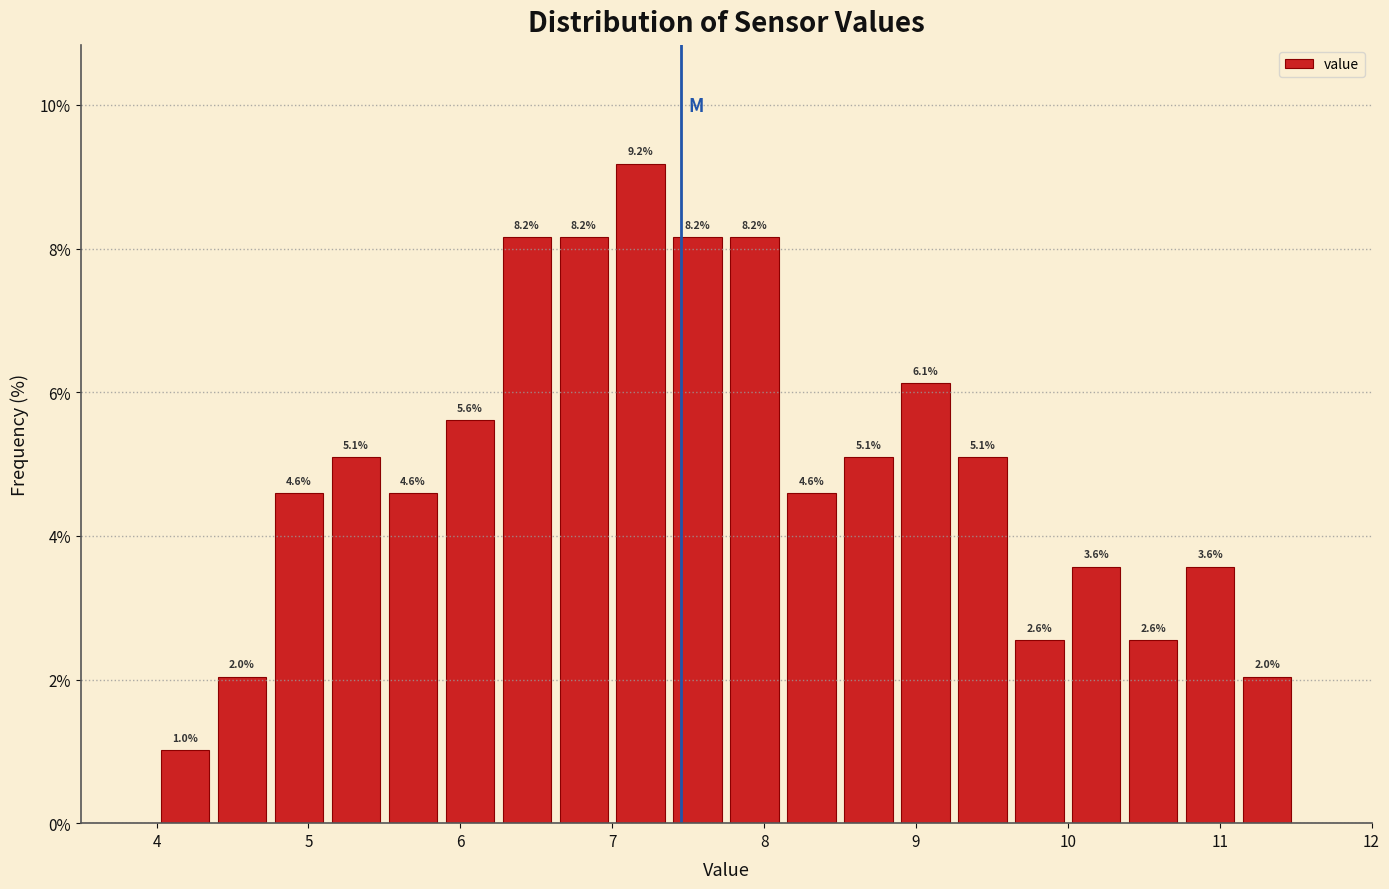

Around what value on the x-axis is the tallest bar? Give the approximate position of its centre, as read against the axis.

7.2